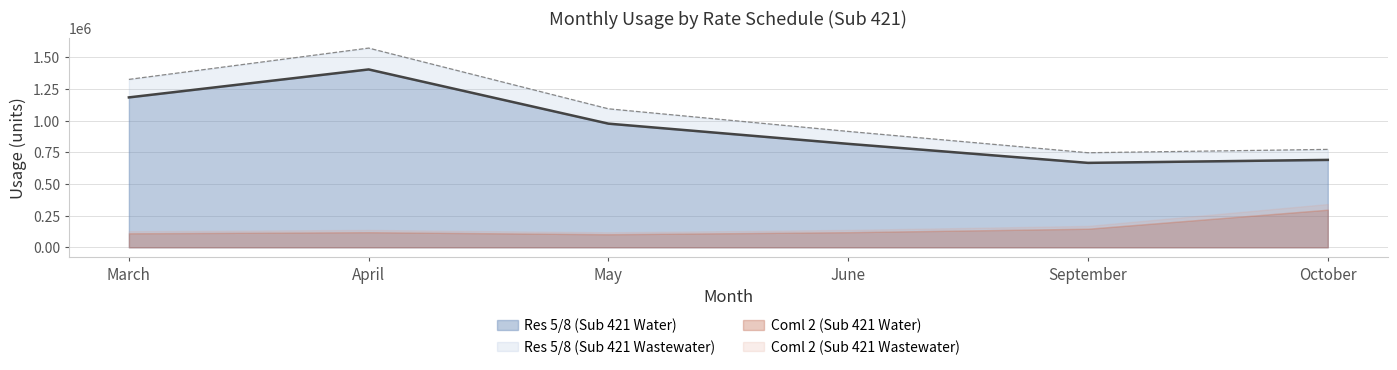

What is the difference between the maximum and minimum values in the Res 5/8 (Sub 421 Water) series?

737178